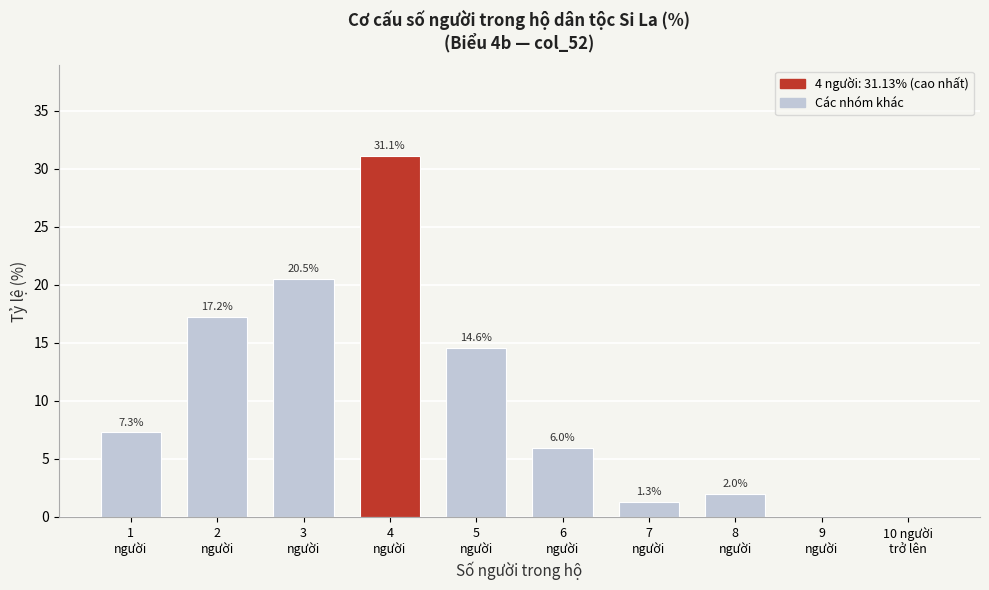

What is the maximum value shown in the chart?

31.1